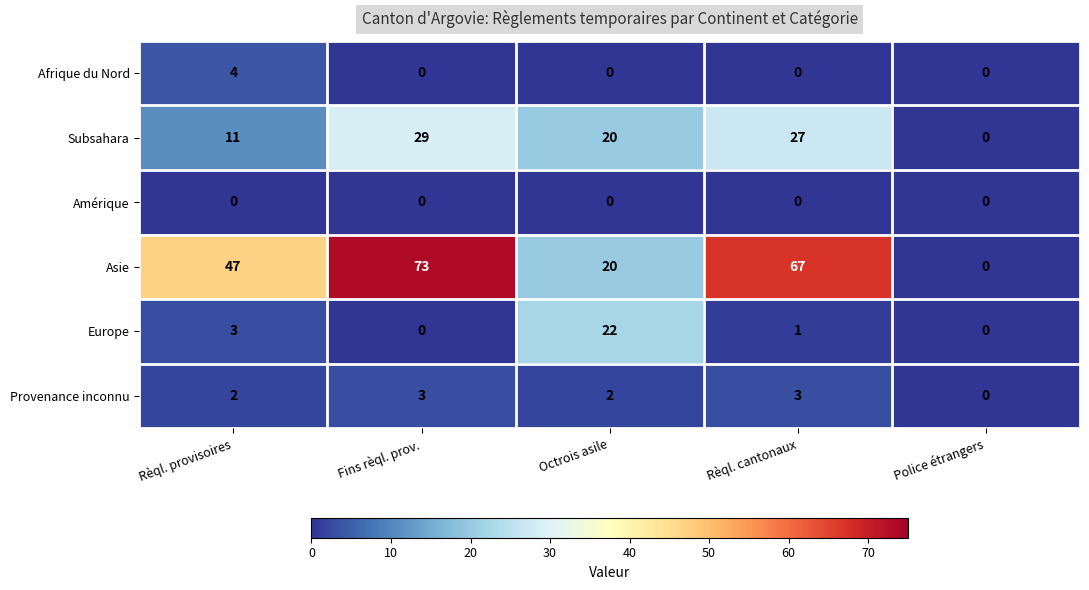

What is the difference between the second highest and second lowest values in the Subsahara series?

16